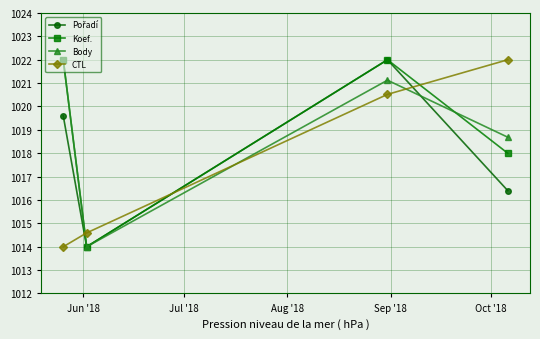

How many times do CTL and Koef. cross each other?

3